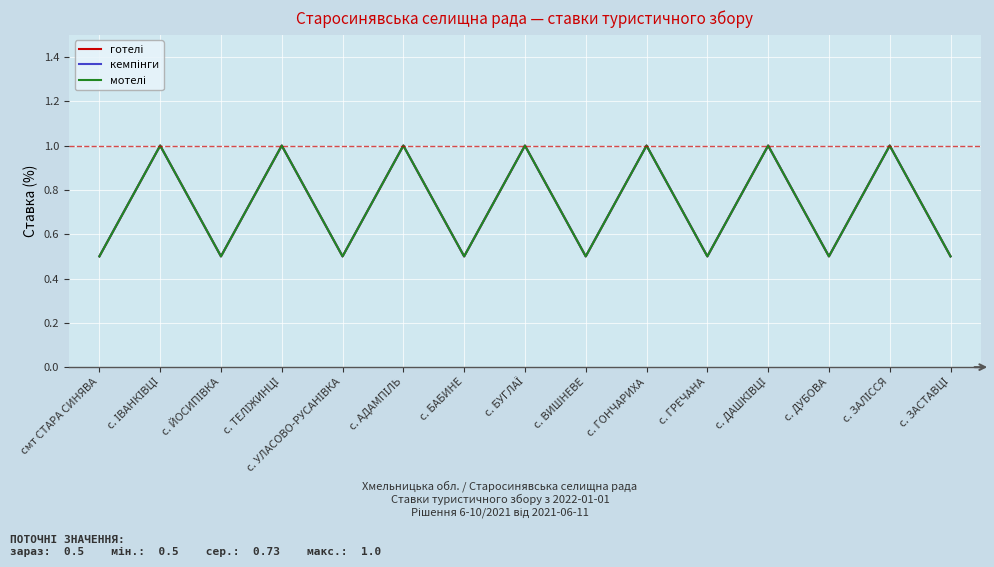

True or false: кемпінги has a value of 0.5 at смт СТАРА СИНЯВА.

True